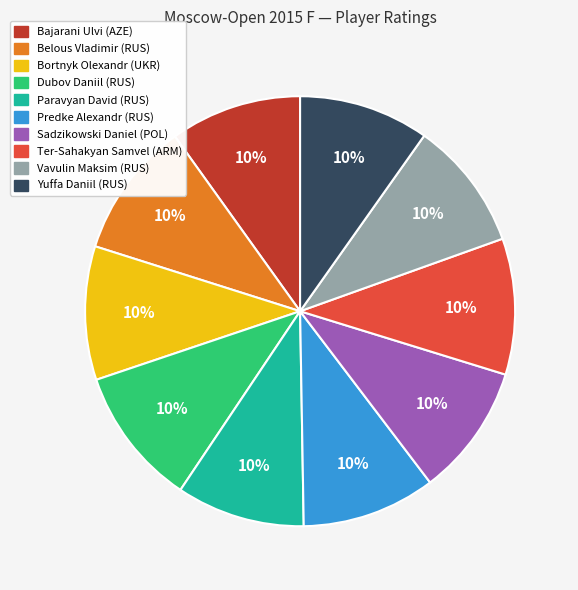

Is the sum of Bajarani Ulvi (AZE) and Sadzikowski Daniel (POL) greater than half?

No